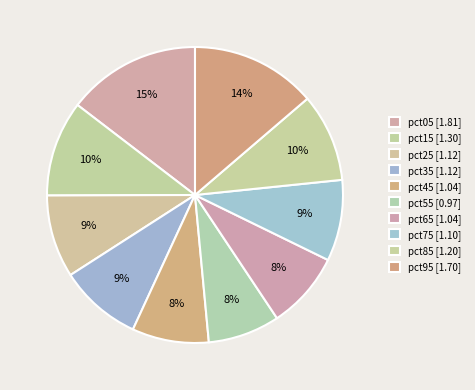

How much of the chart is everything except pct85?

90.4%